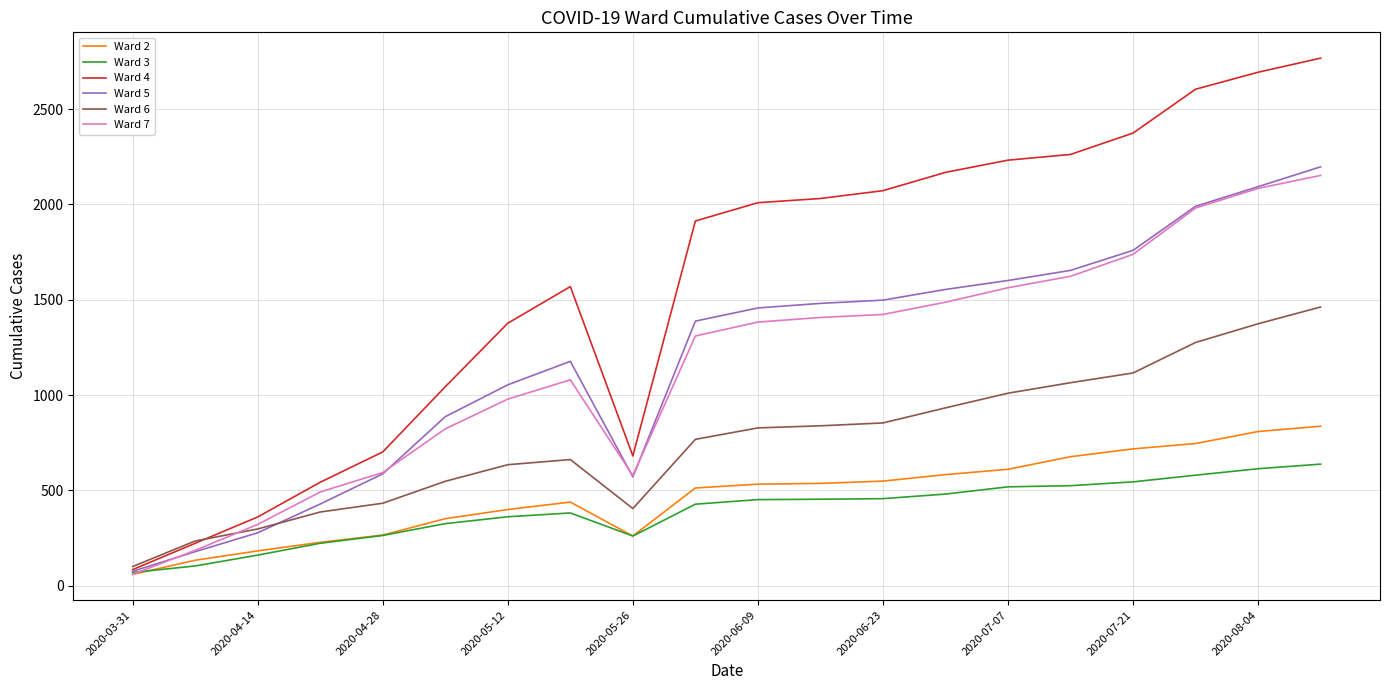

Which series has the widest spread of values?

Ward 4